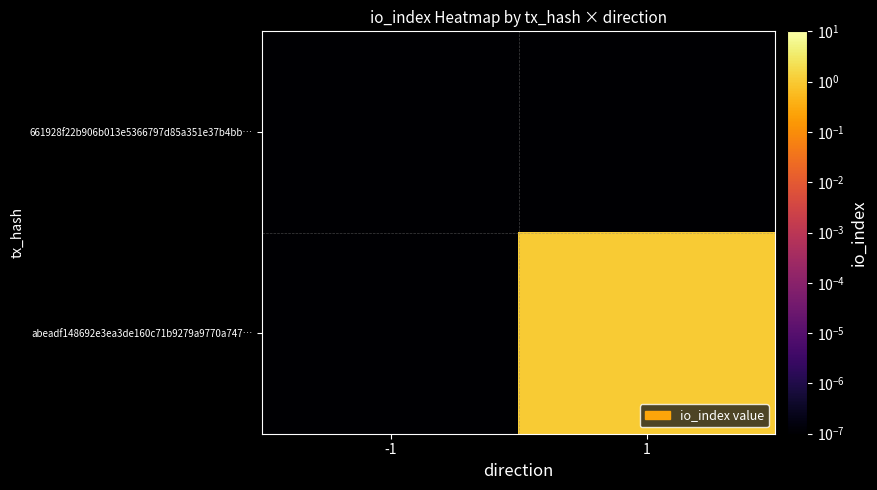

Which series has the largest total across all categories?

abeadf148692e3ea3de160c71b9279a9770a747…